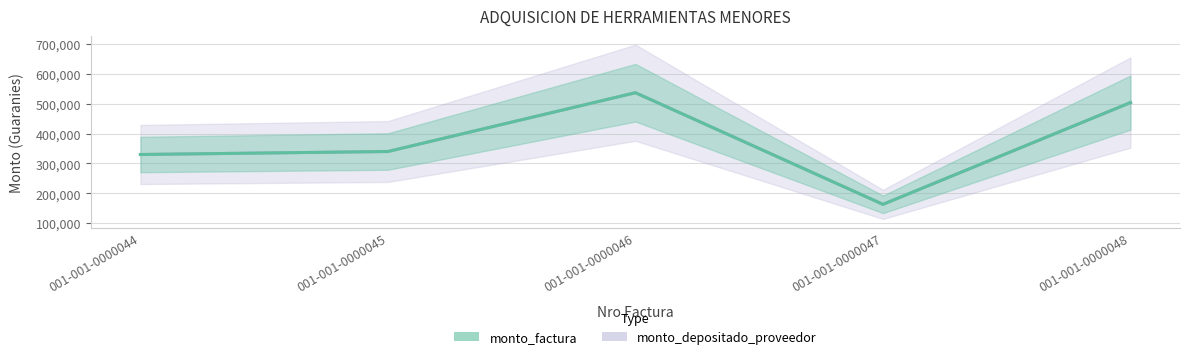

What is the average value of the monto_factura series?

374800